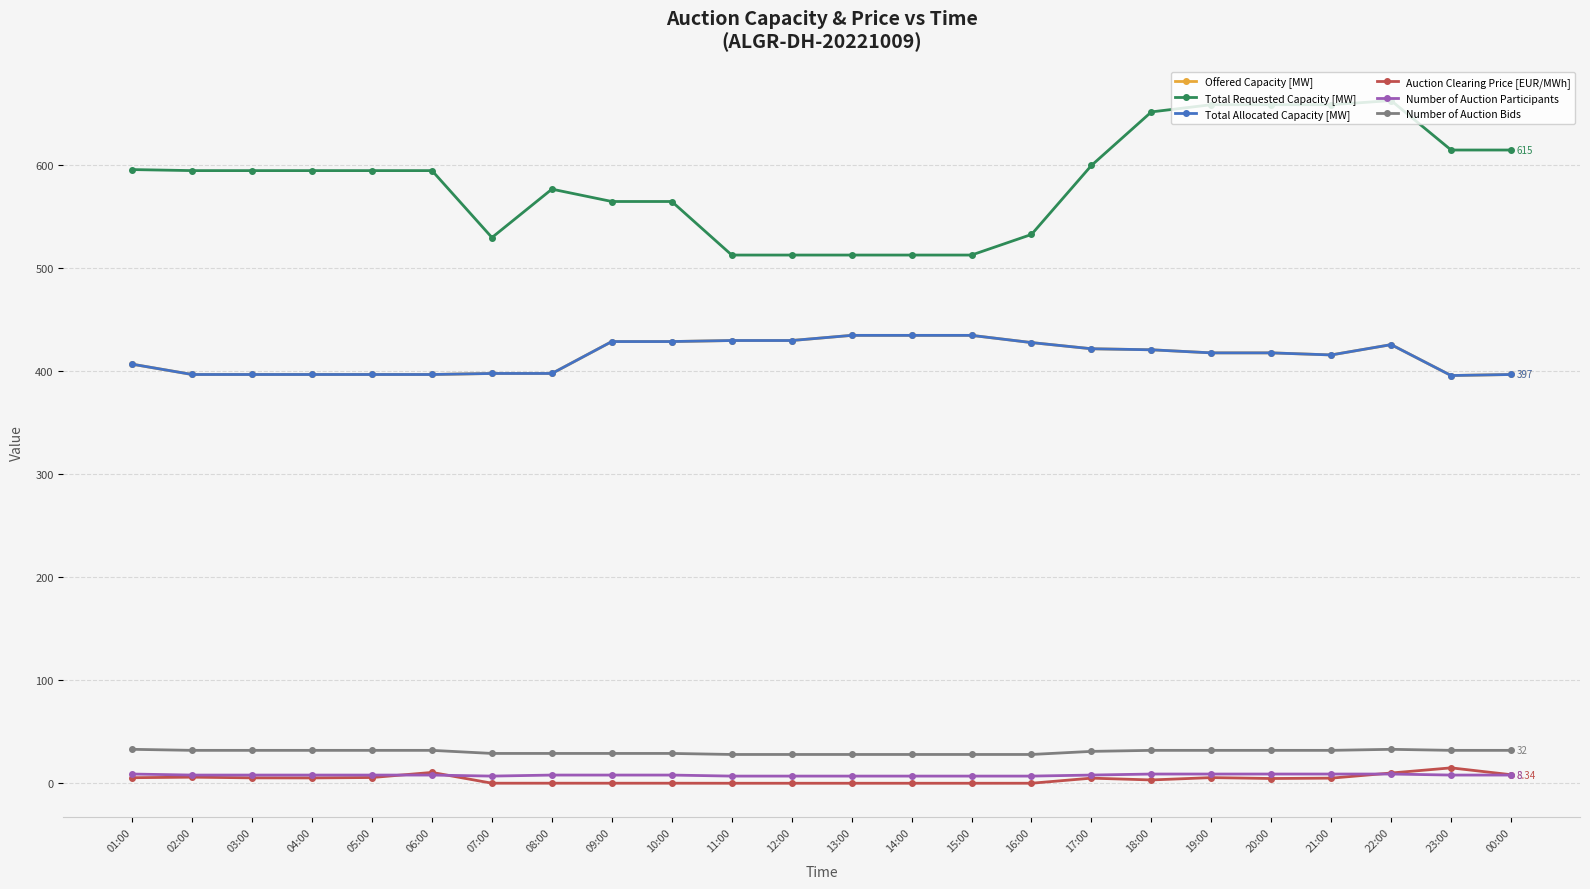

Is this an area chart (filled region under the line)?

No